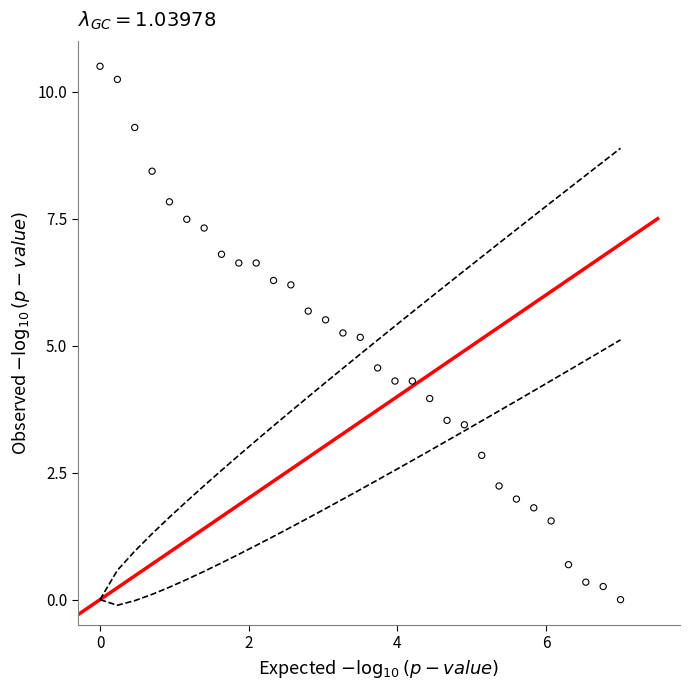

What is the range of Y values (max minus min)?

10.5